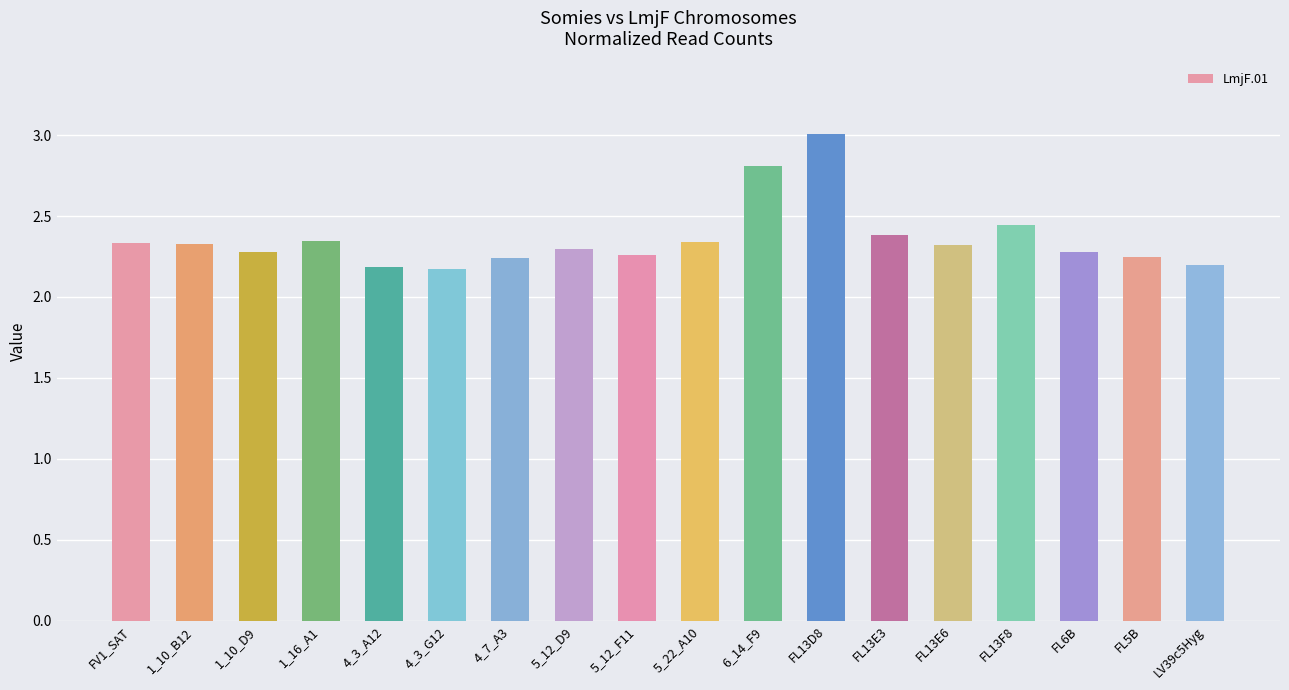

At which category does the chart reach its peak across all series?

FL13D8